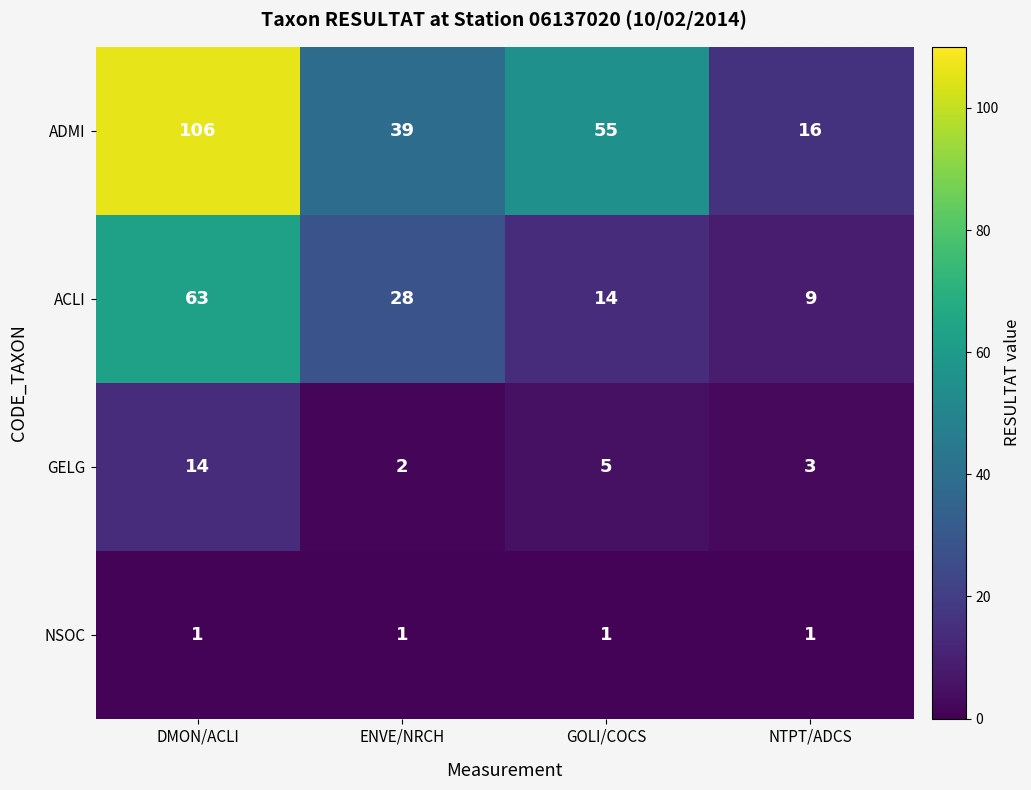

Reading left to right, transcribe all the data shown in this chart.

ADMI: DMON/ACLI=106	ENVE/NRCH=39	GOLI/COCS=55	NTPT/ADCS=16
ACLI: DMON/ACLI=63	ENVE/NRCH=28	GOLI/COCS=14	NTPT/ADCS=9
GELG: DMON/ACLI=14	ENVE/NRCH=2	GOLI/COCS=5	NTPT/ADCS=3
NSOC: DMON/ACLI=1	ENVE/NRCH=1	GOLI/COCS=1	NTPT/ADCS=1